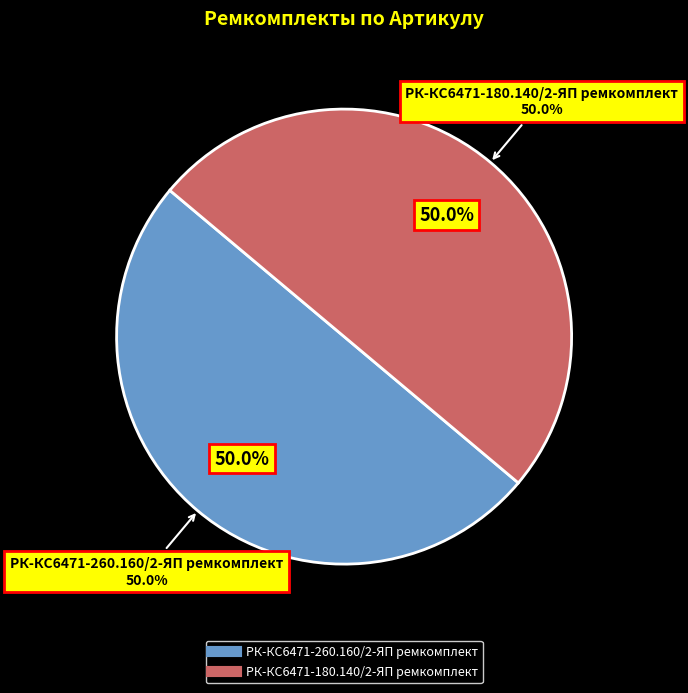

The РК-КС6471-260.160/2-ЯП ремкомплект slice represents 50% of the pie. True or false?

True